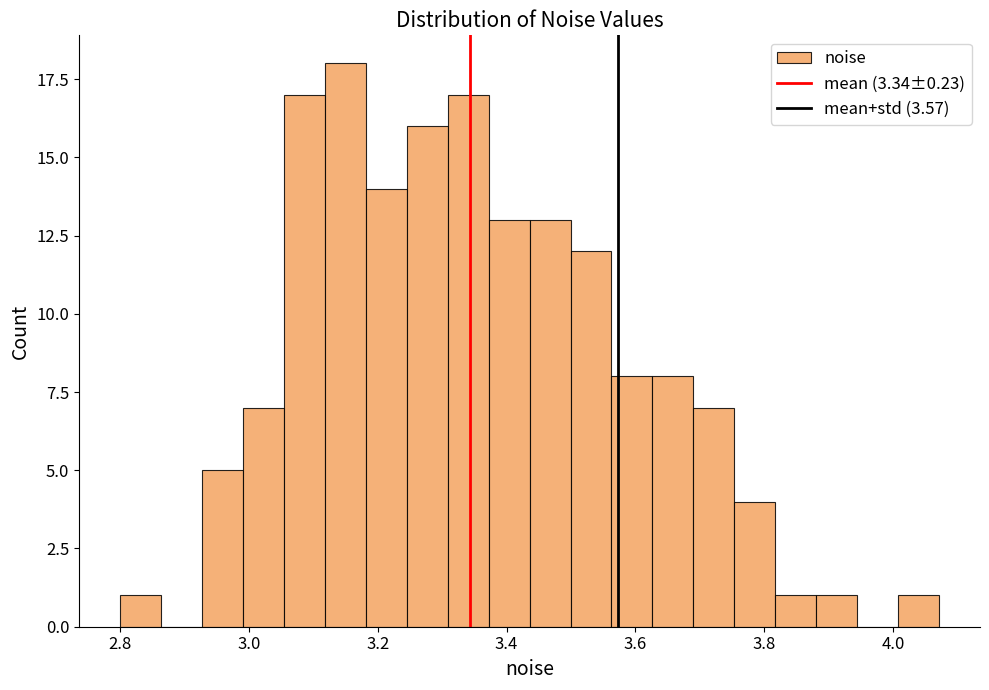

Around what value on the x-axis is the tallest bar? Give the approximate position of its centre, as read against the axis.

3.14